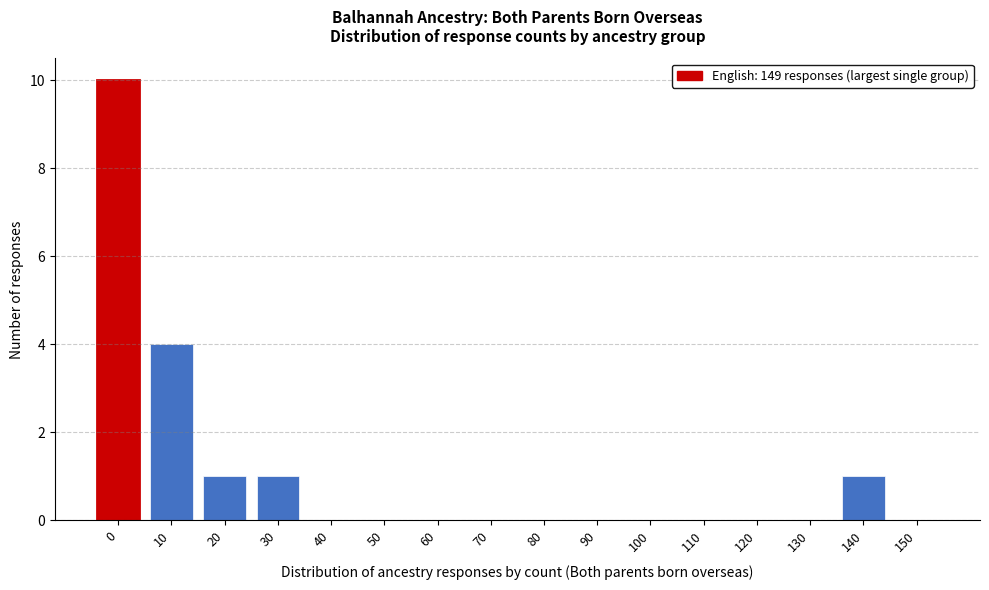

Reading right to left, what are all the values shown in this chart?

150=0	140=1	130=0	120=0	110=0	100=0	90=0	80=0	70=0	60=0	50=0	40=0	30=1	20=1	10=4	0=10